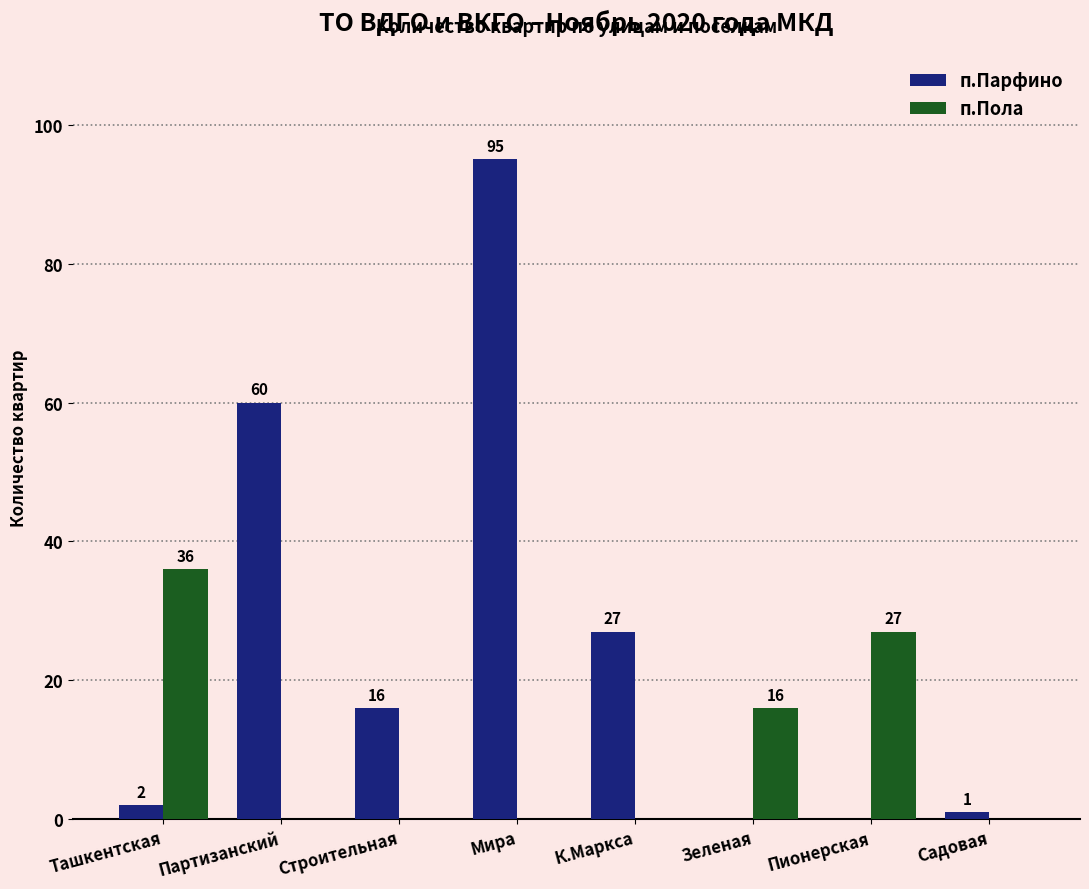

Which series has the largest total across all categories?

п.Парфино